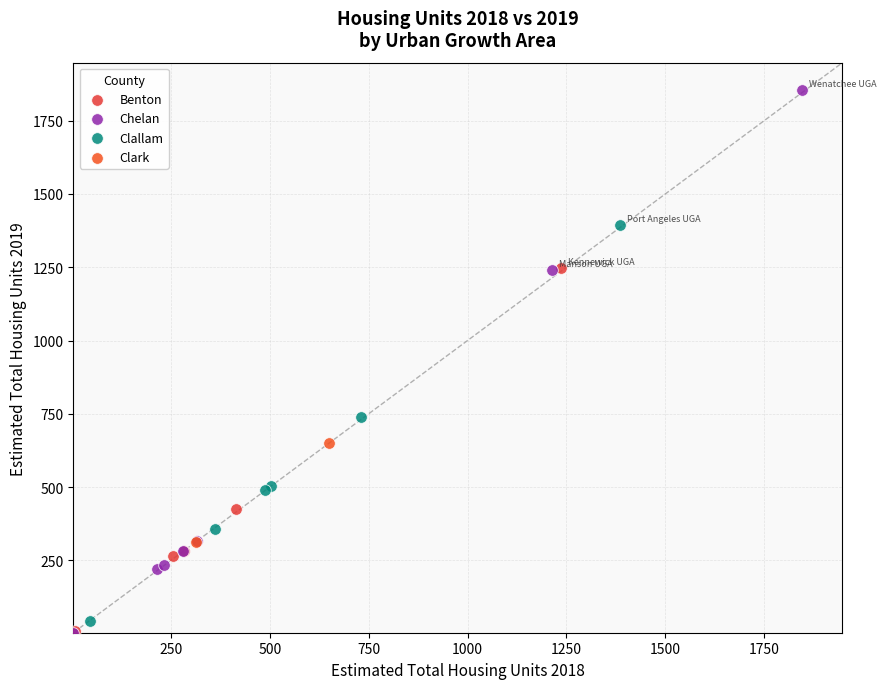

What are all the series names shown in the legend?

Benton, Chelan, Clallam, Clark